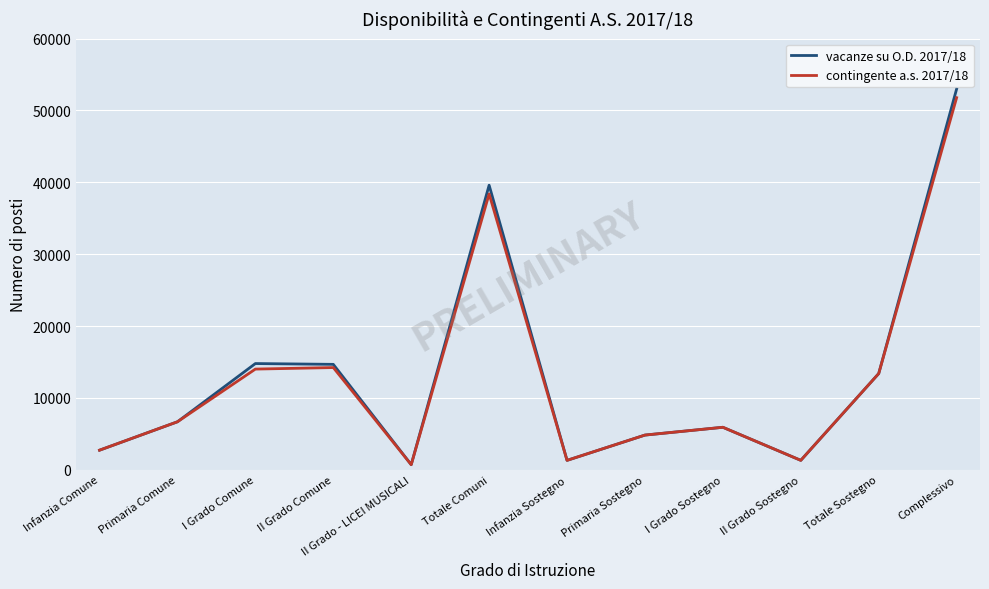

Count the number of data series in this chart.

2